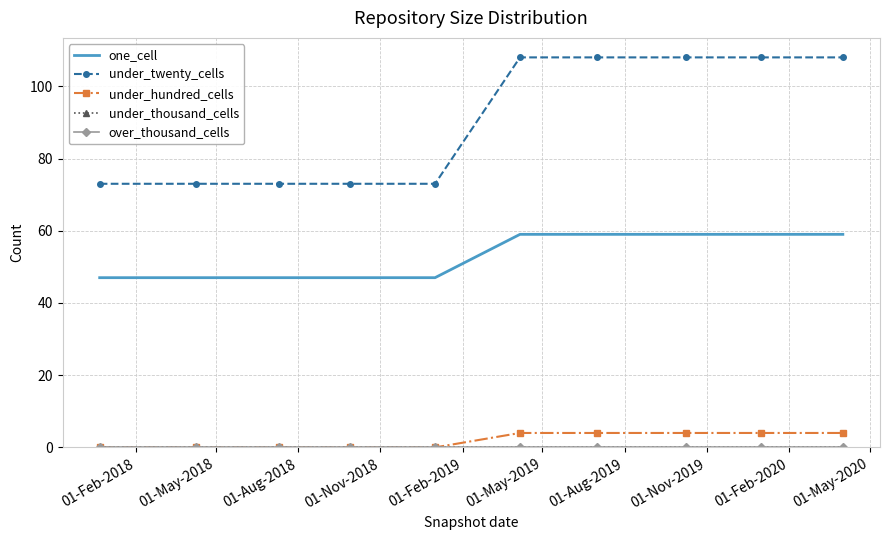

Count the number of categories in the chart.

10